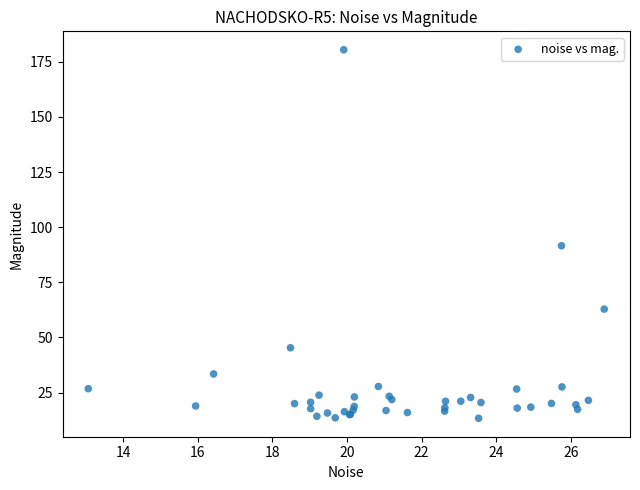

What Y value in the scatter plot is closest to 96?

91.6